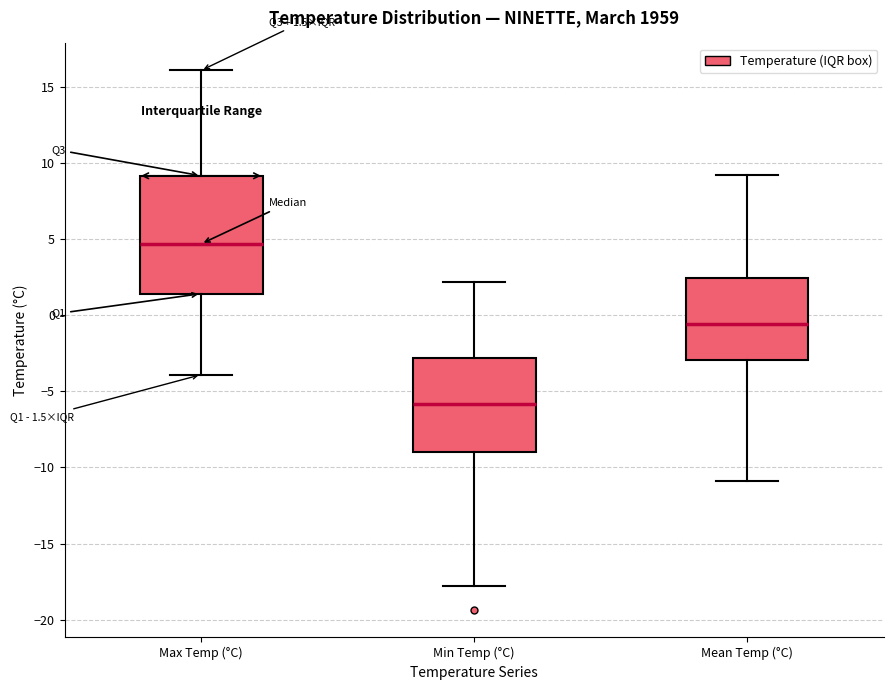

Comparing the boxes themselves (not the whiskers), which one is the tallest?

Max Temp (°C)